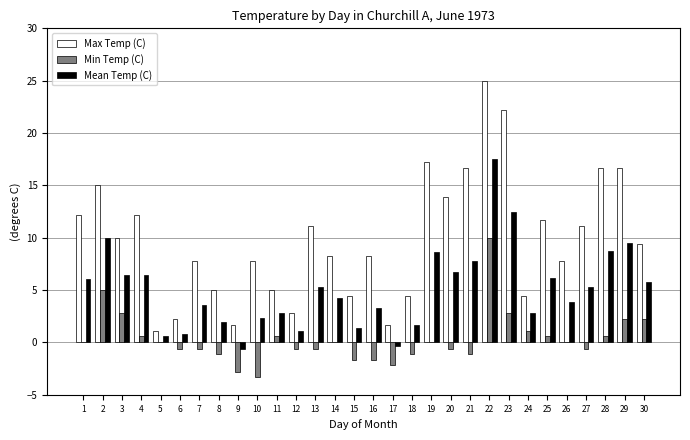

Does the chart contain stacked bars?

No